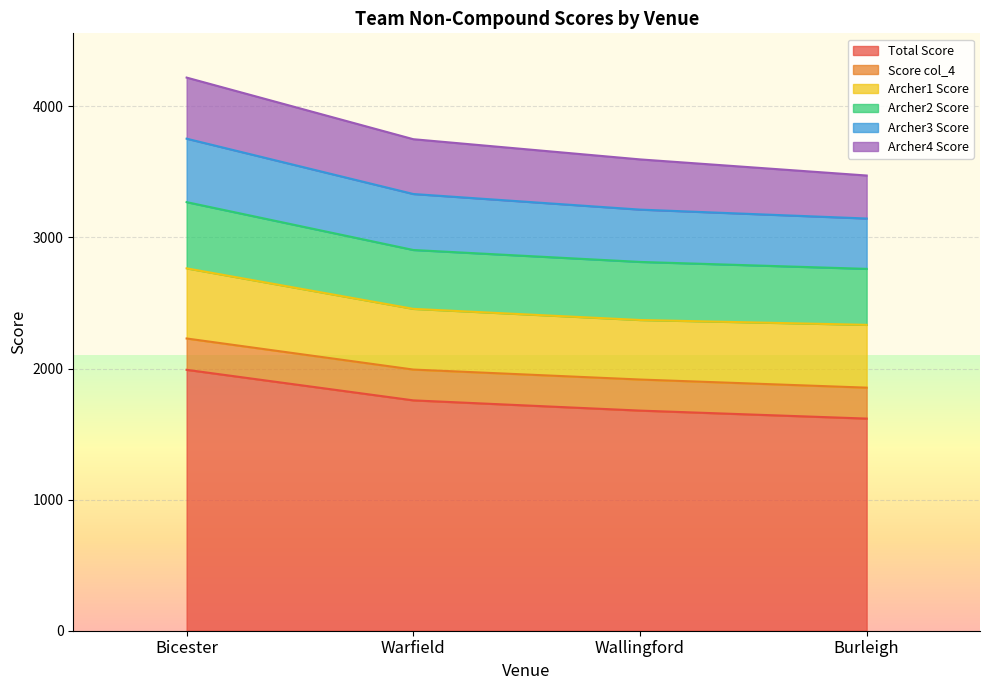

What is the difference between the second highest and minimum values in the Total Score series?

139